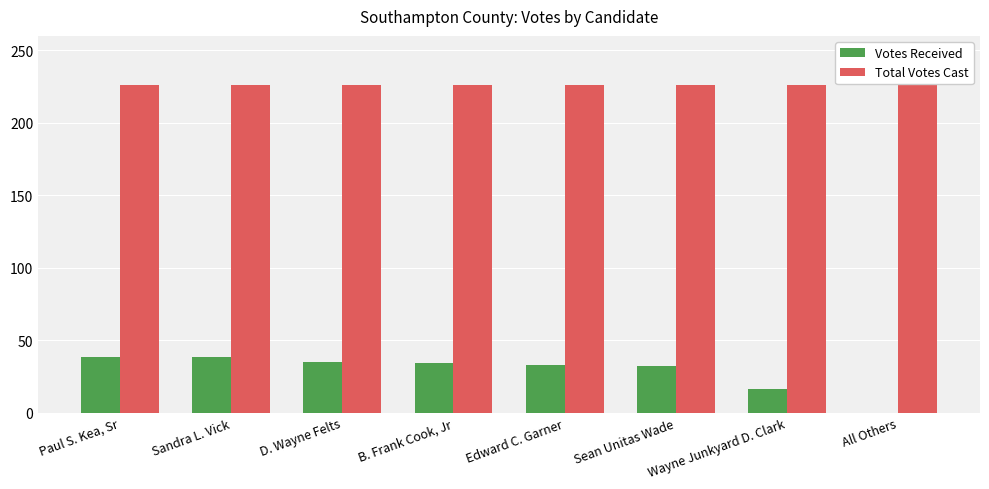

Is the value of Votes Received at Sandra L. Vick greater than the value of Total Votes Cast at Sean Unitas Wade?

No